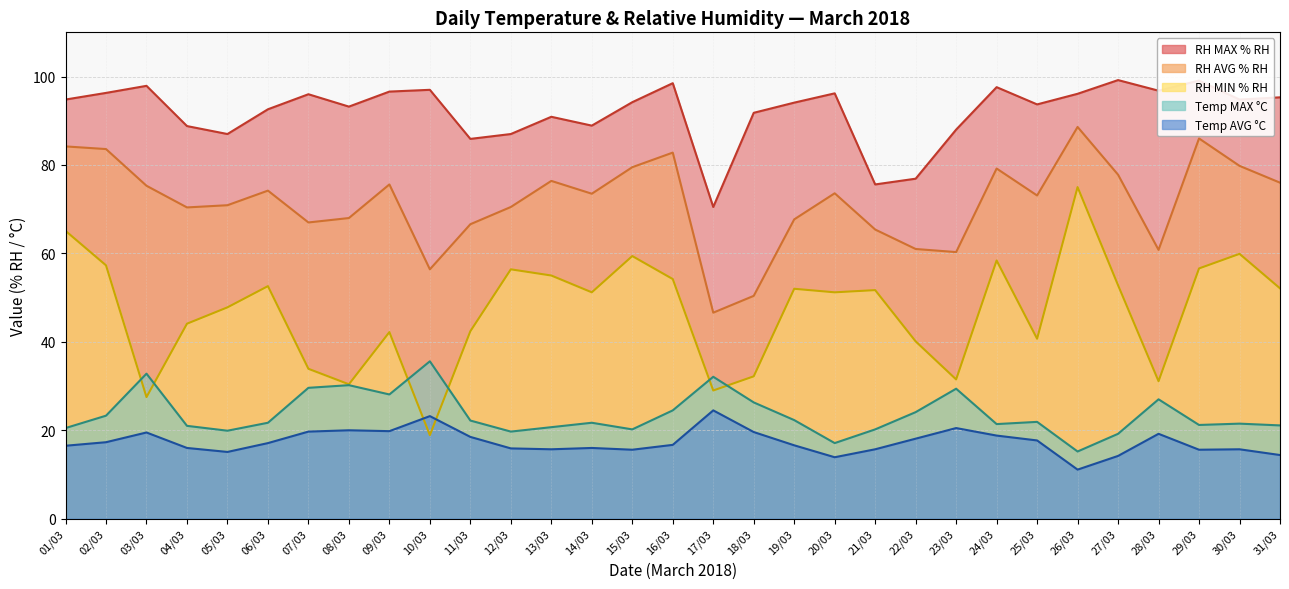

Which has a higher value, 21/03 or 17/03?

21/03